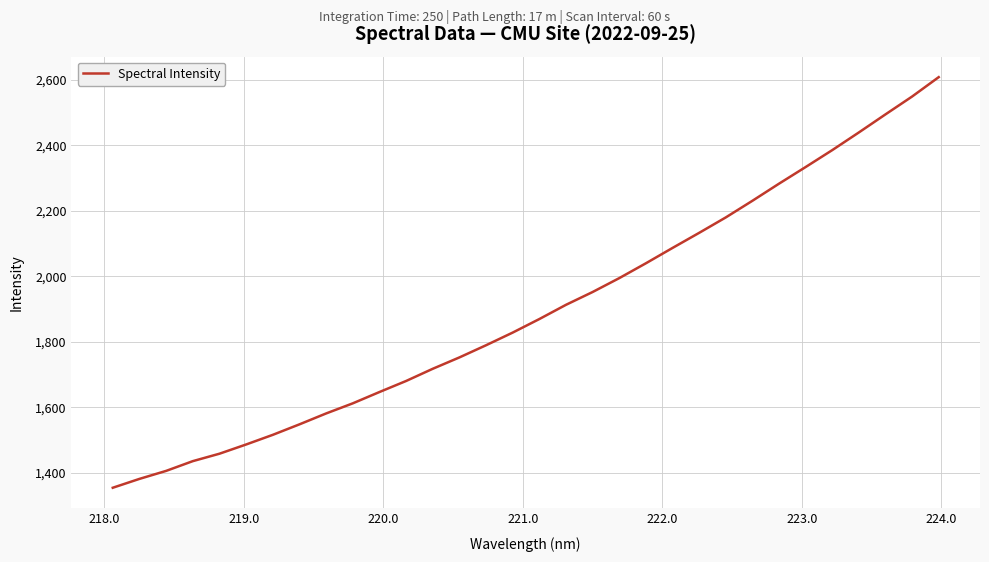

Reading left to right, transcribe all the data shown in this chart.

1353.8	1380.9	1405.3	1435.1	1457.8	1486.0	1515.4	1547.5	1580.8	1611.7	1646.2	1679.9	1717.2	1751.9	1789.1	1827.8	1869.1	1912.6	1951.7	1994.1	2039.4	2086.3	2132.4	2179.5	2230.3	2282.6	2333.4	2385.1	2439.1	2494.3	2548.8	2608.0